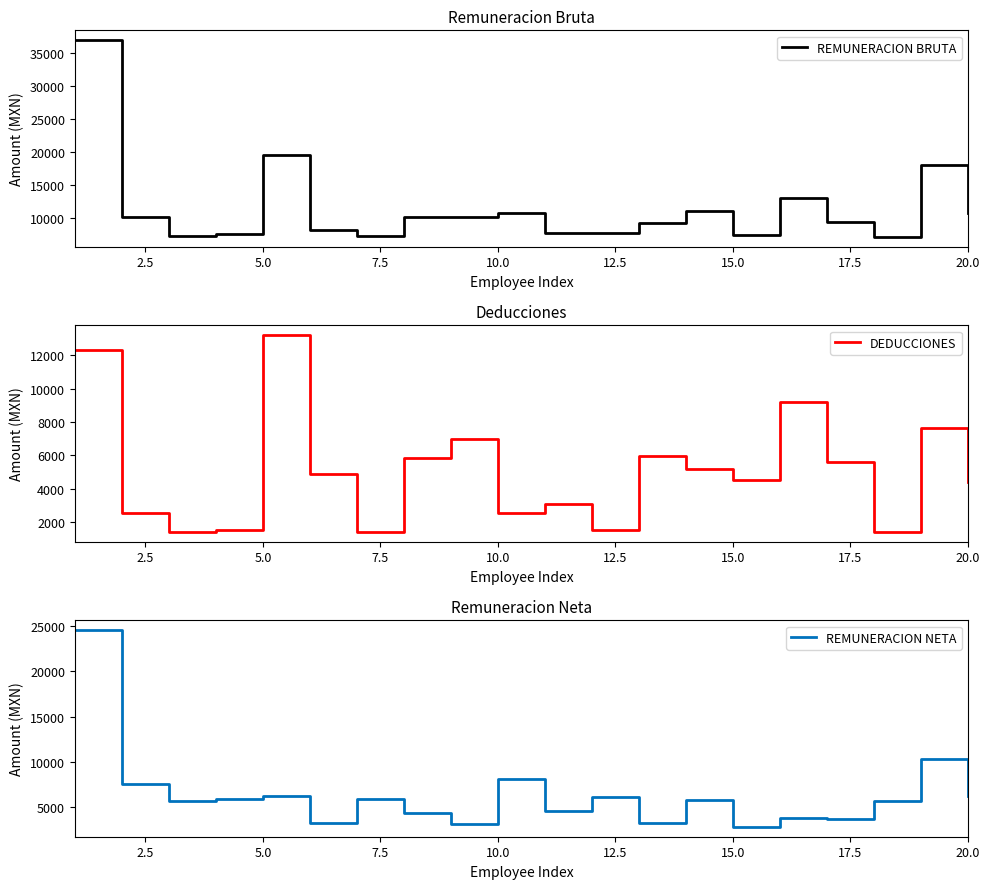

Which series has the largest range (max minus min)?

REMUNERACION BRUTA